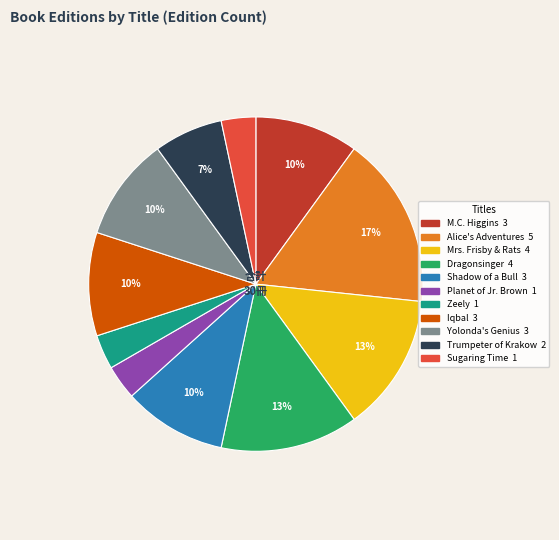

To the nearest percent, what is the average slice percentage?

9%